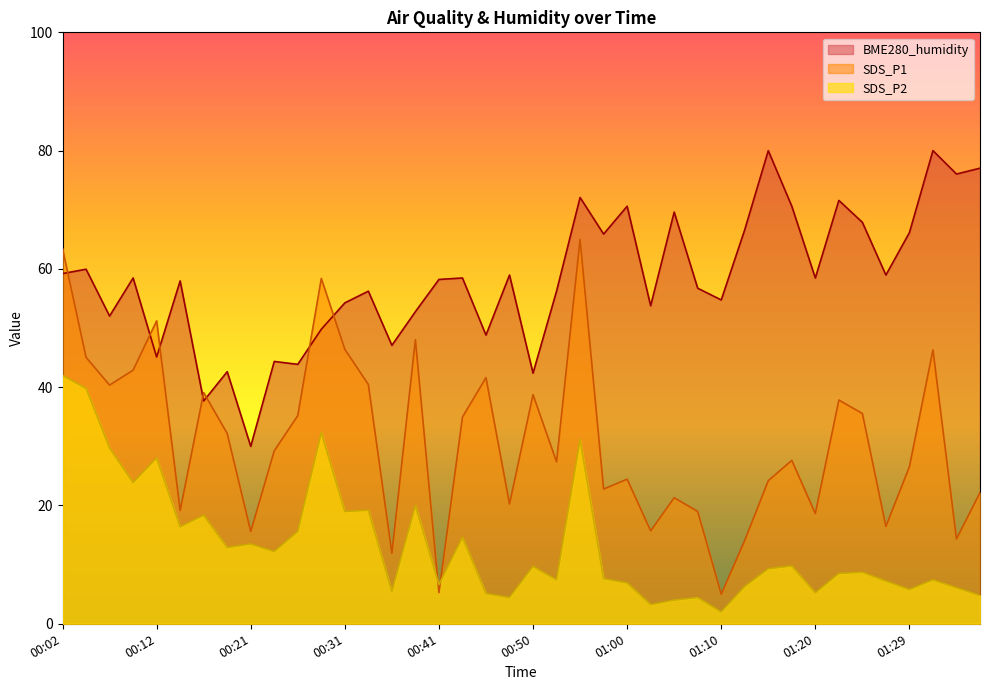

List the labels in order of SDS_P2 value, smallest first.

01:10, 01:02, 01:05, 00:48, 01:07, 01:37, 00:46, 01:20, 00:36, 01:29, 01:34, 01:12, 00:41, 01:00, 01:27, 00:53, 01:32, 00:58, 01:22, 01:25, 01:15, 00:50, 01:17, 00:24, 00:19, 00:21, 00:43, 00:26, 00:14, 00:16, 00:31, 00:33, 00:38, 00:09, 00:12, 00:07, 00:55, 00:29, 00:04, 00:02